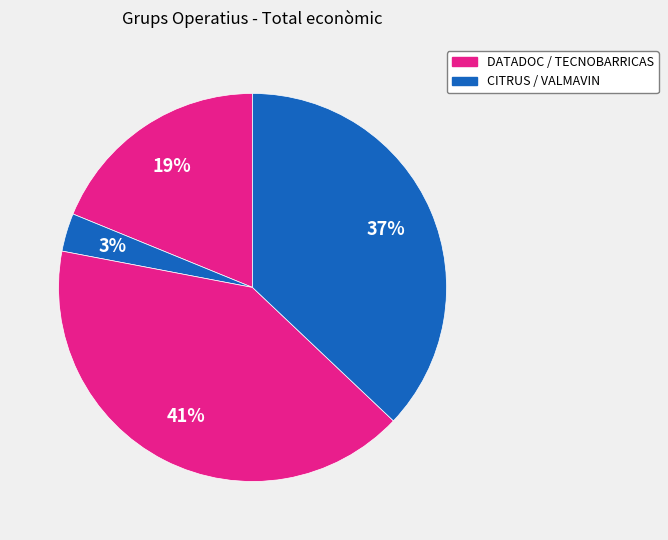

Is there any slice that represents more than half of the pie?

No